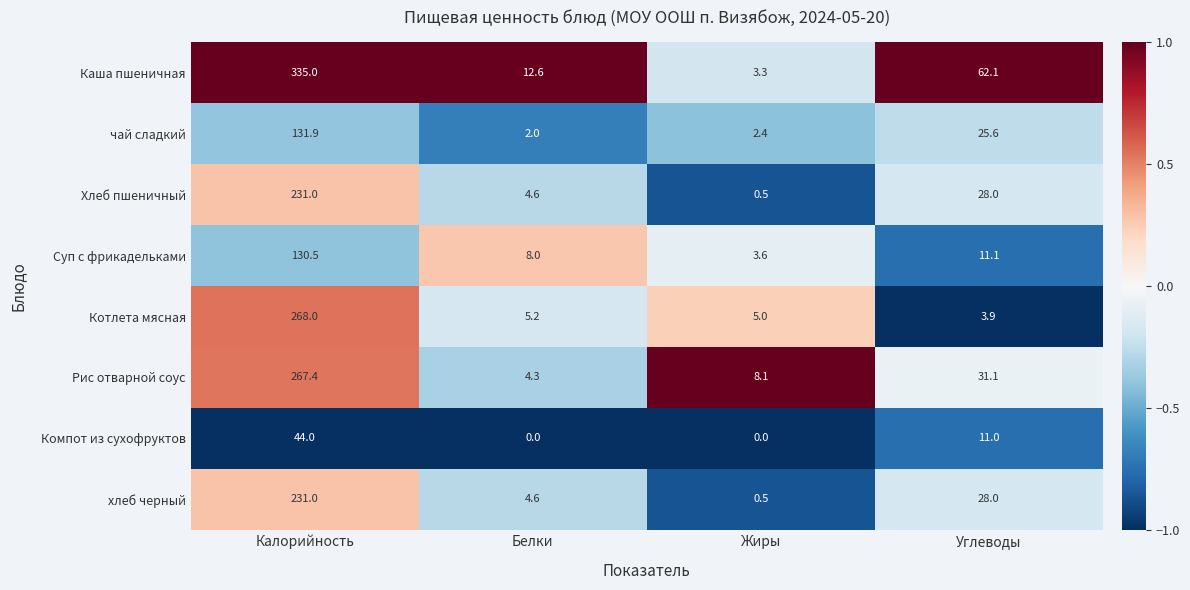

What is the average value of the Хлеб пшеничный series?

66.0